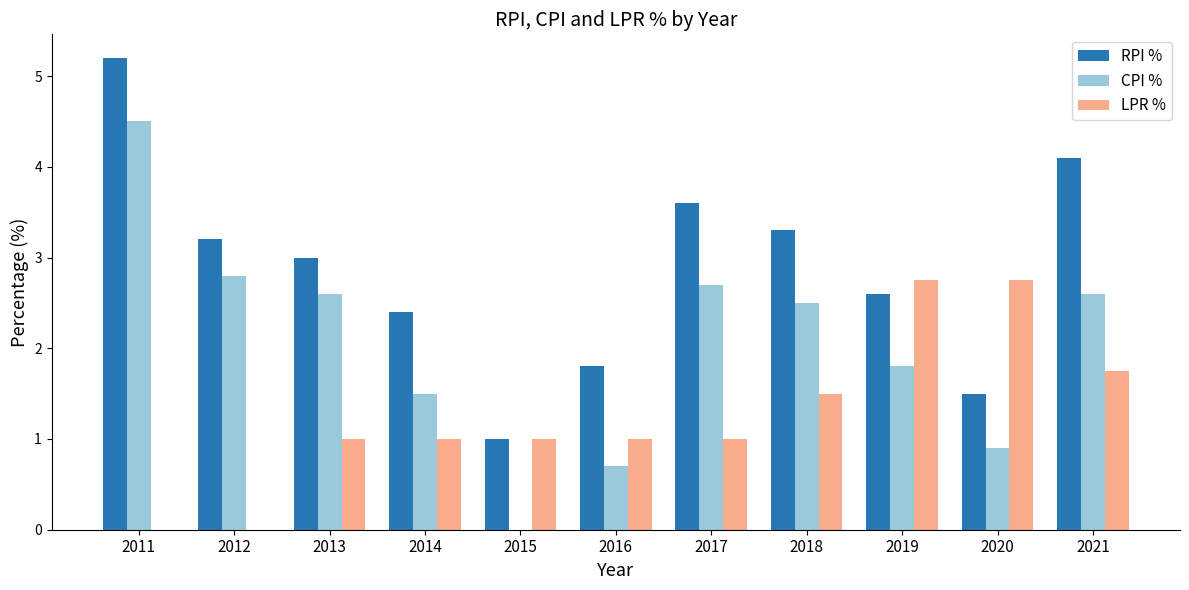

Which series changed the most between 2012 and 2018?

LPR %